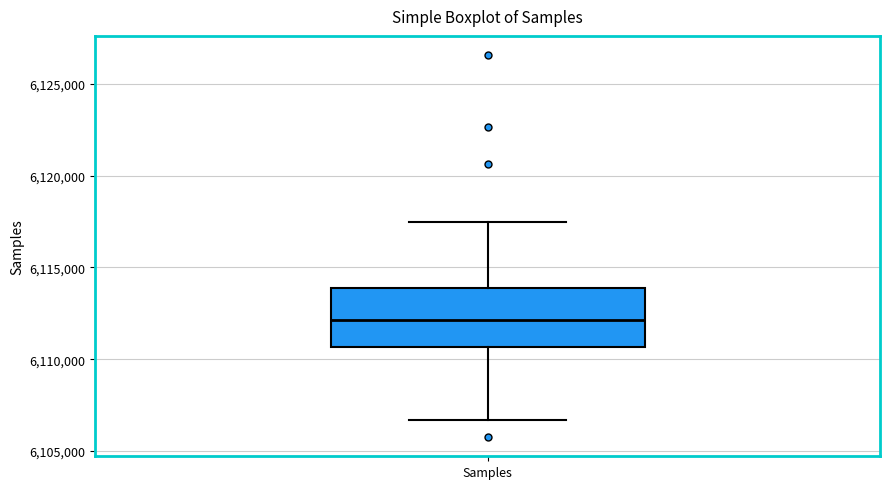

Where does the lower whisker of the box for Samples end on the y-axis? The values are not printed on the chart, so give them approximately, as read against the axis.

6106500